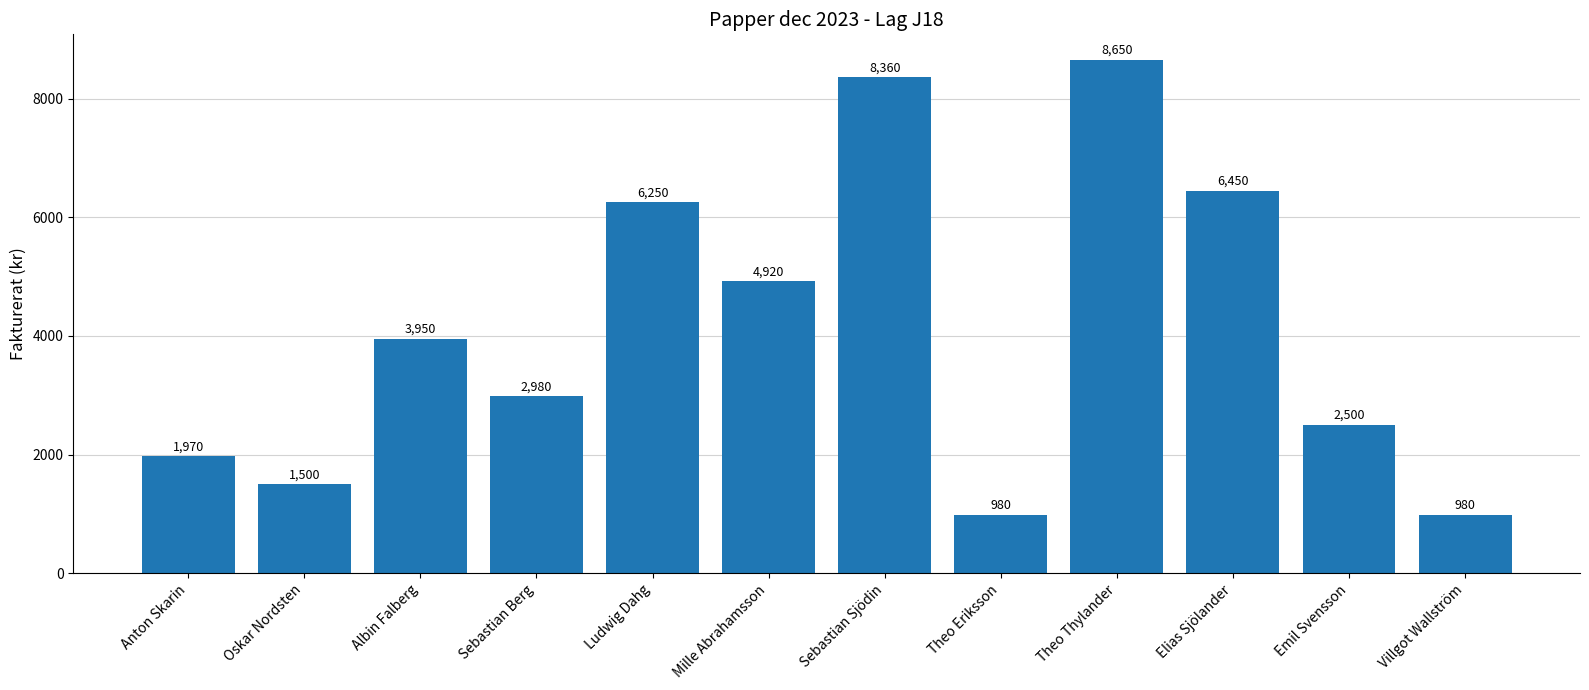

Approximately how many times larger is the value at Elias Sjölander compared to Anton Skarin?

3.3